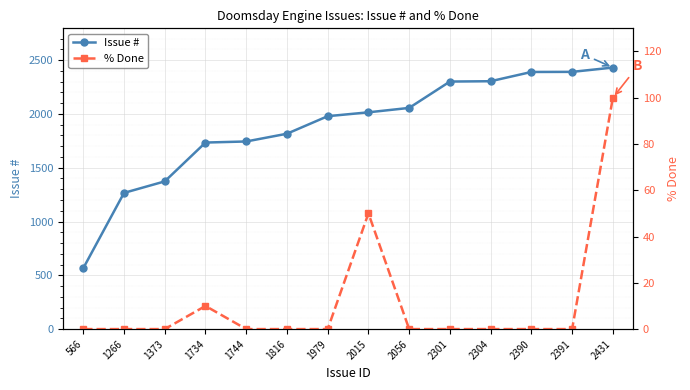

Reading left to right, extract all data points from this chart.

Issue #: 566	1266	1373	1734	1744	1816	1979	2015	2056	2301	2304	2390	2391	2431
% Done: 0	0	0	10	0	0	0	50	0	0	0	0	0	100